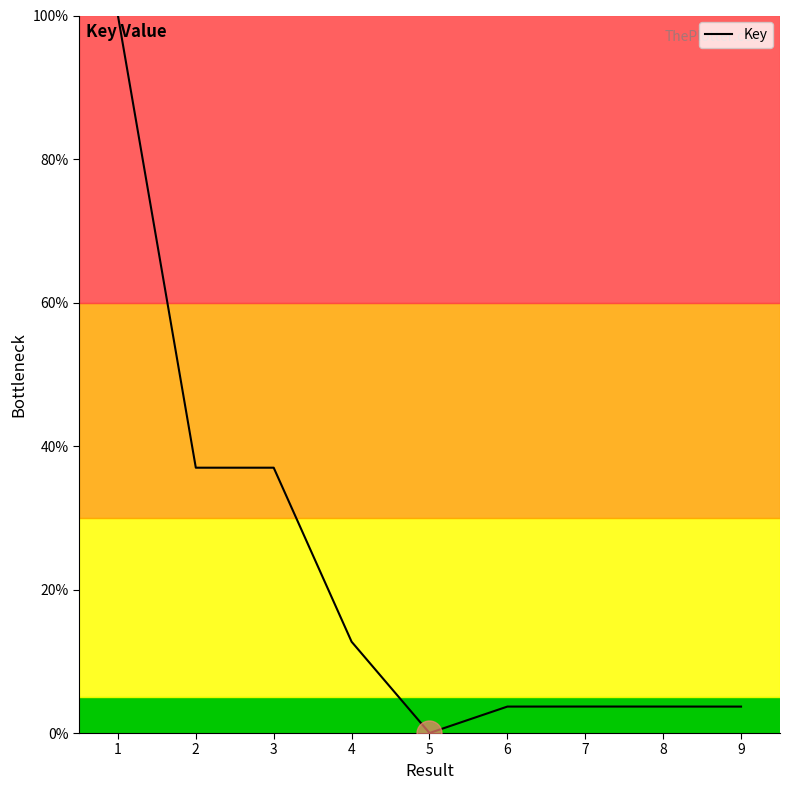

Which category has the lowest value across all series?

5